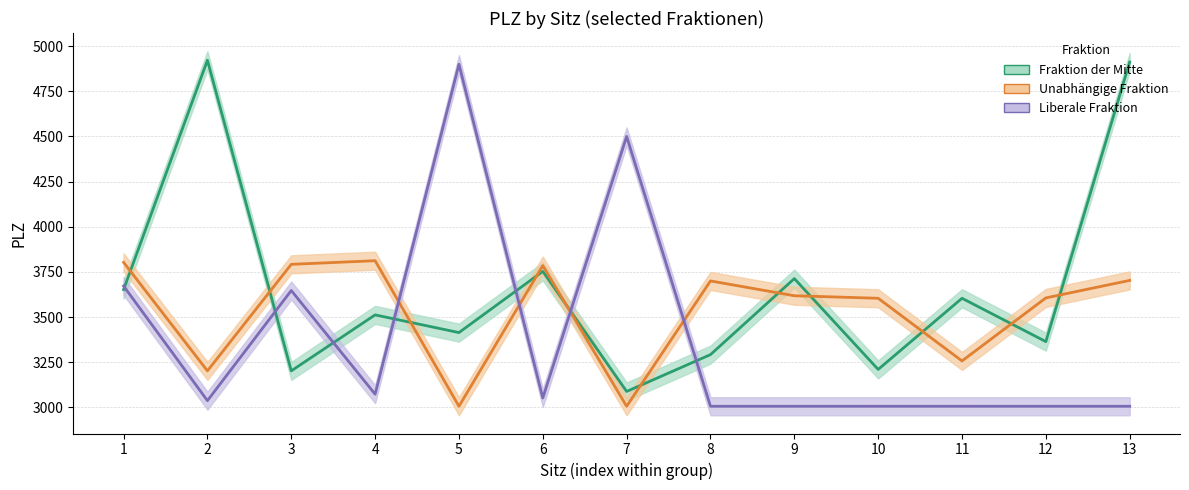

What value does the Unabhängige Fraktion series have at 3, to the nearest 100?

3800